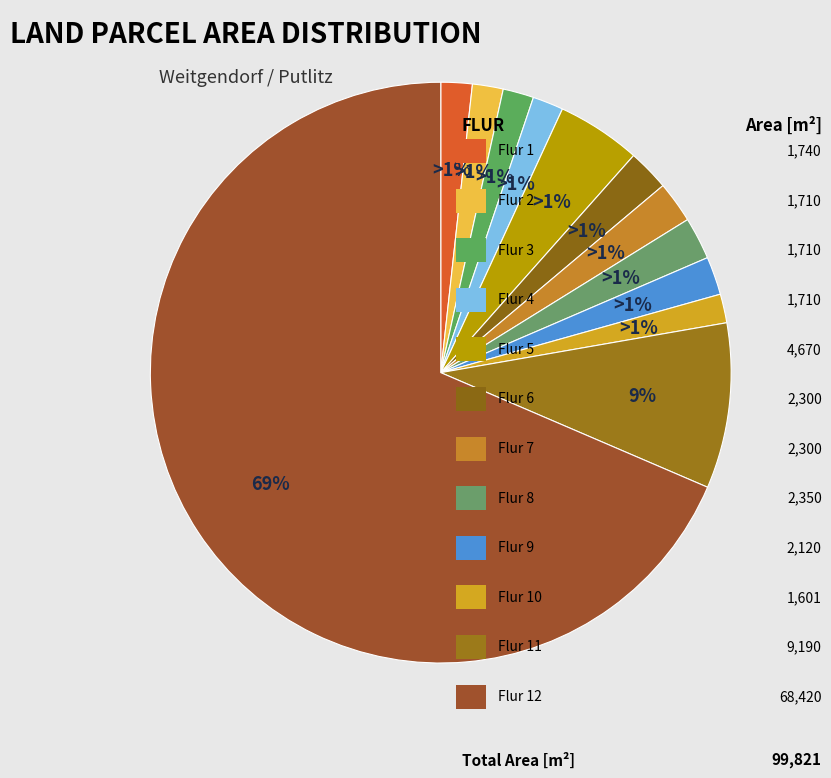

What is the largest slice in the pie chart?

Flur 12